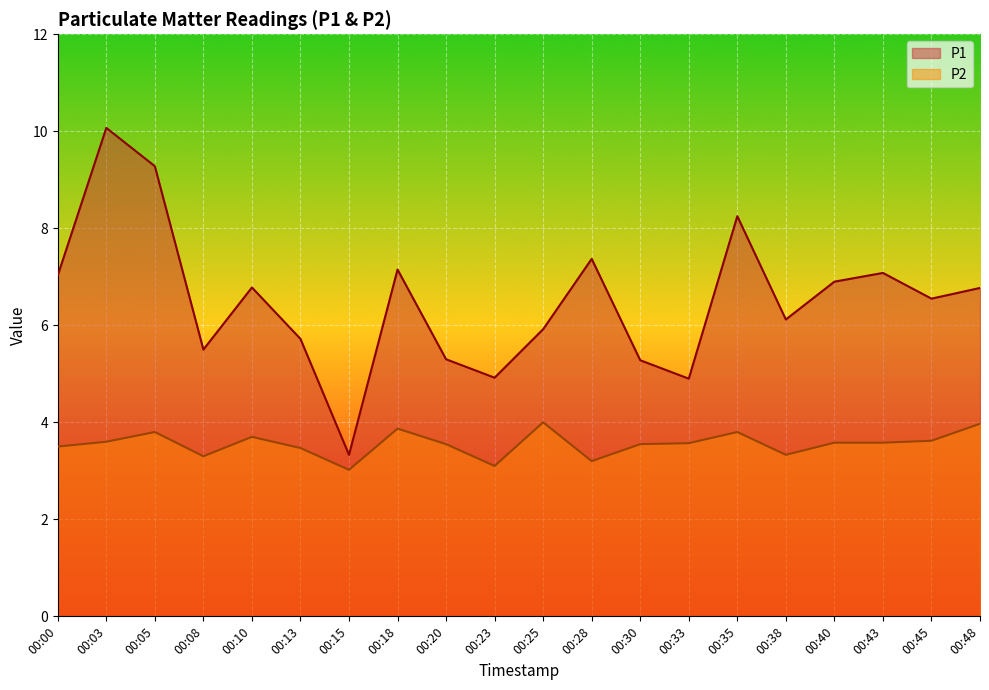

What is the difference between the highest and lowest values at 00:33?

1.3